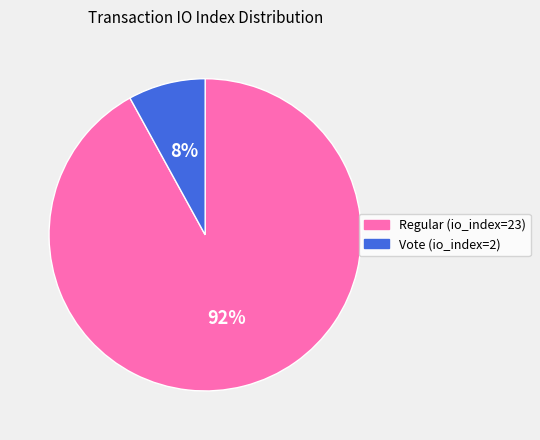

Which category has the smallest portion of the pie?

Vote (io_index=2)